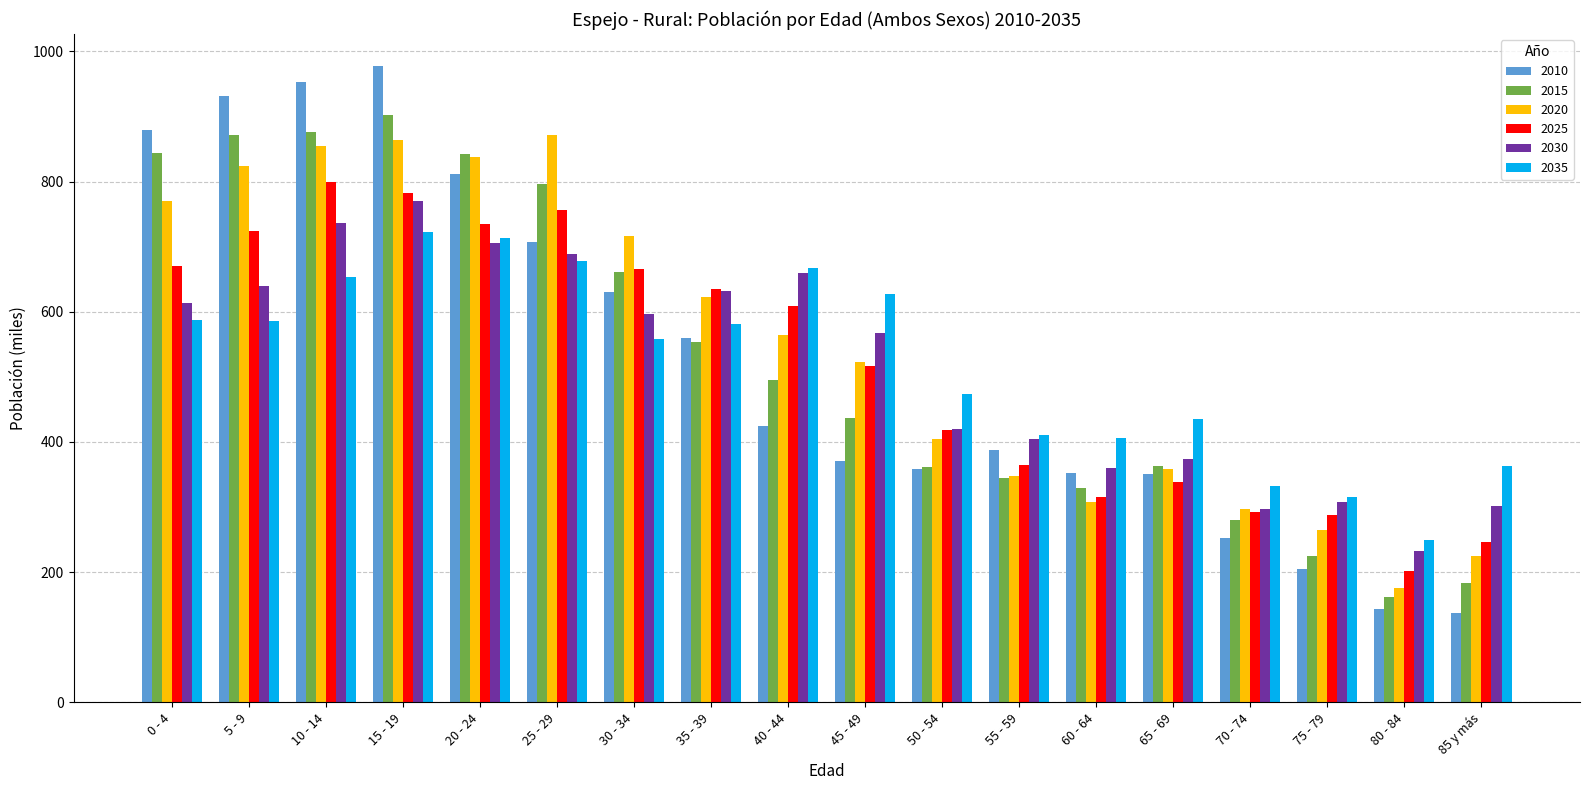

At which label does 2035 first exceed 582?

0 - 4